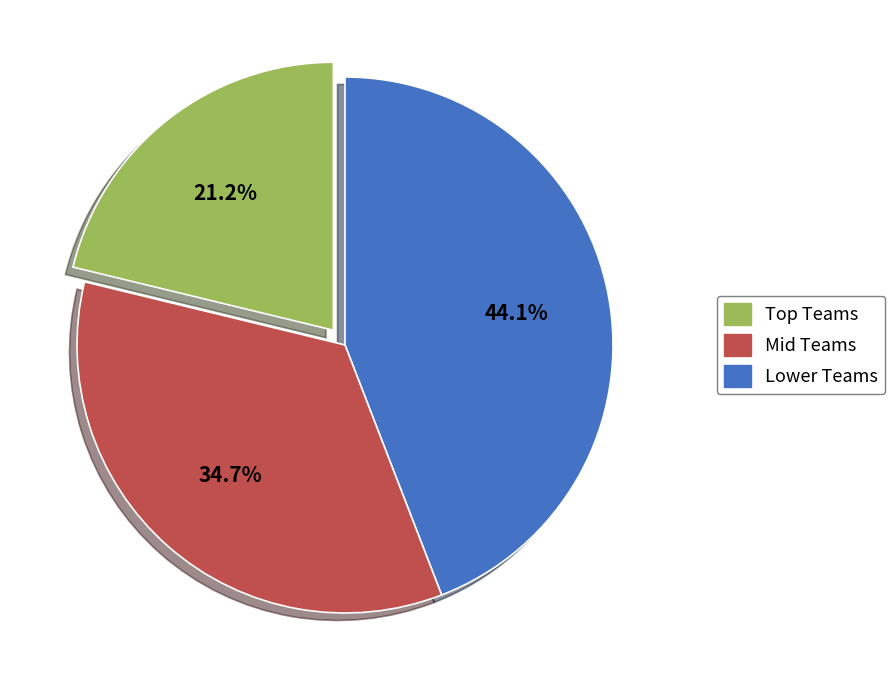

Is there a majority slice in this chart?

No